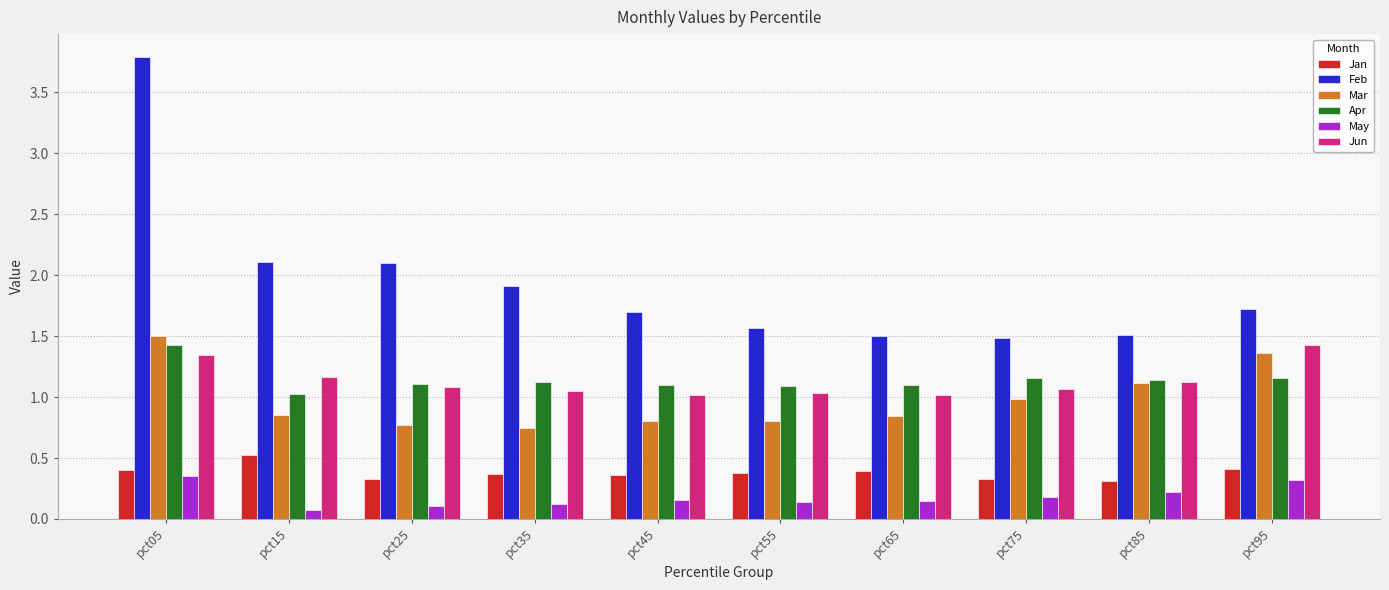

Is it true that Jun equals 0.7 at pct25?

False